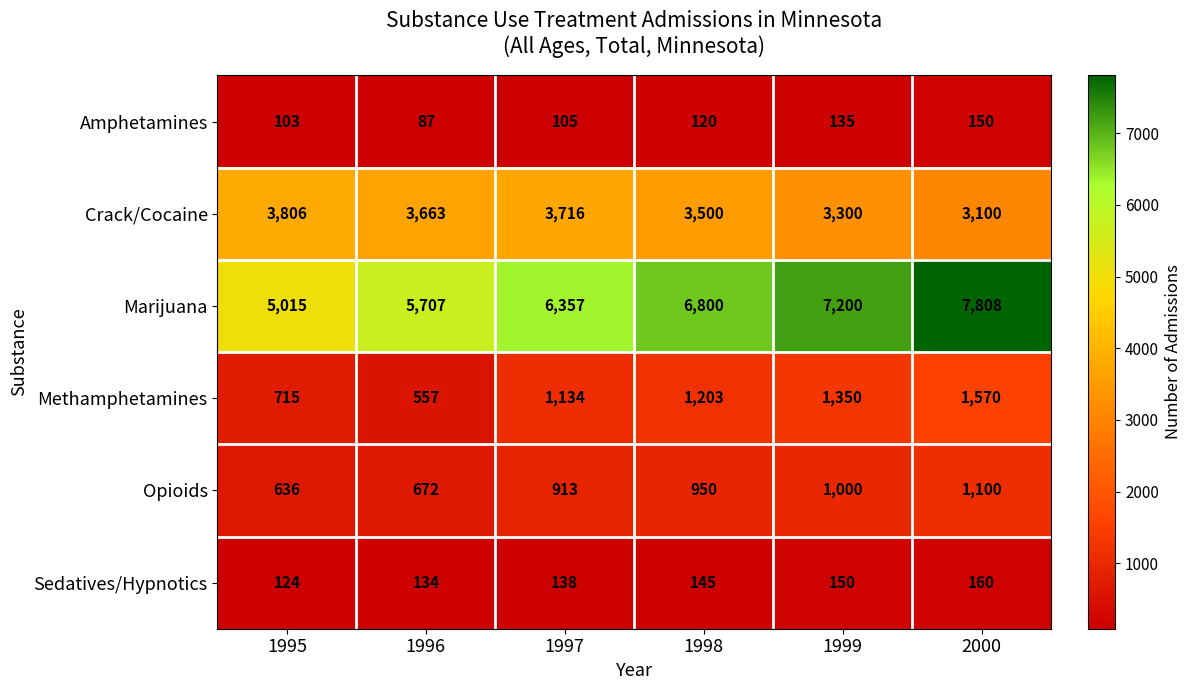

What is the difference between the second highest and minimum values in the Methamphetamines series?

793